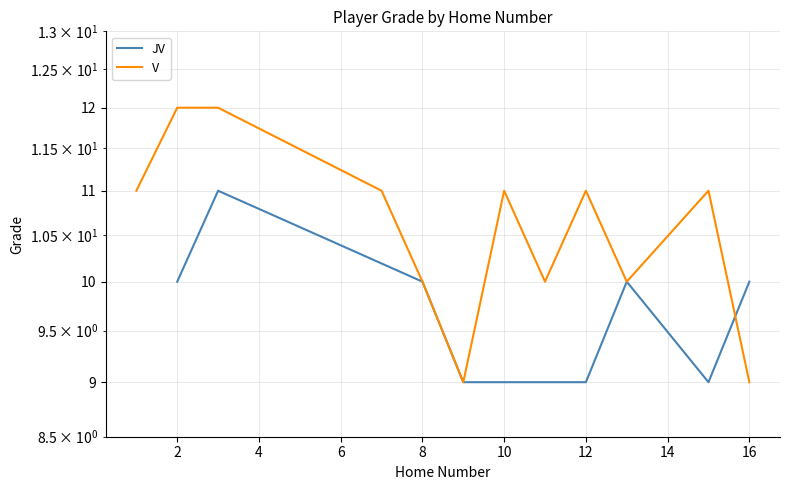

What is the difference between the maximum and minimum values?

3